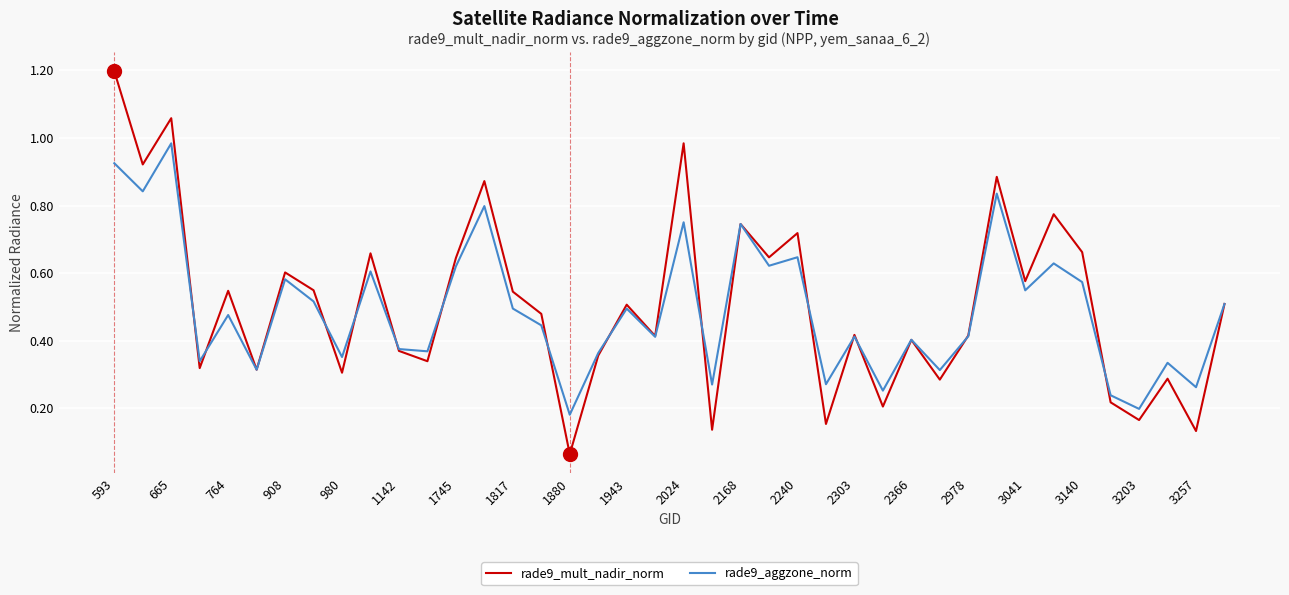

What is the greatest value displayed?

1.2